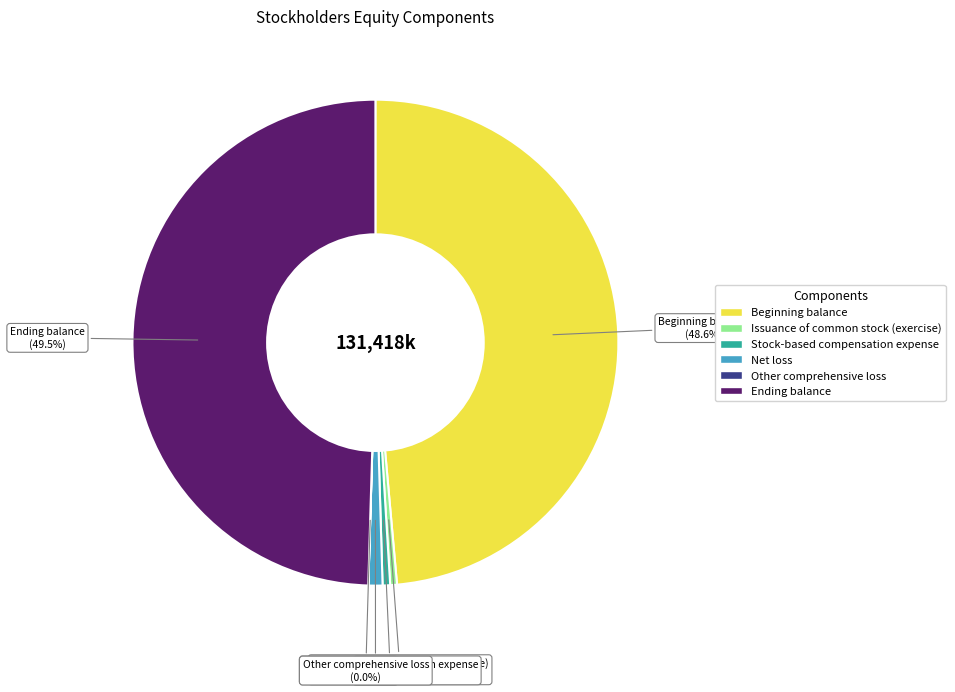

What is the ratio of the value at Ending balance to the value at Issuance of common stock (exercise)?

110.5